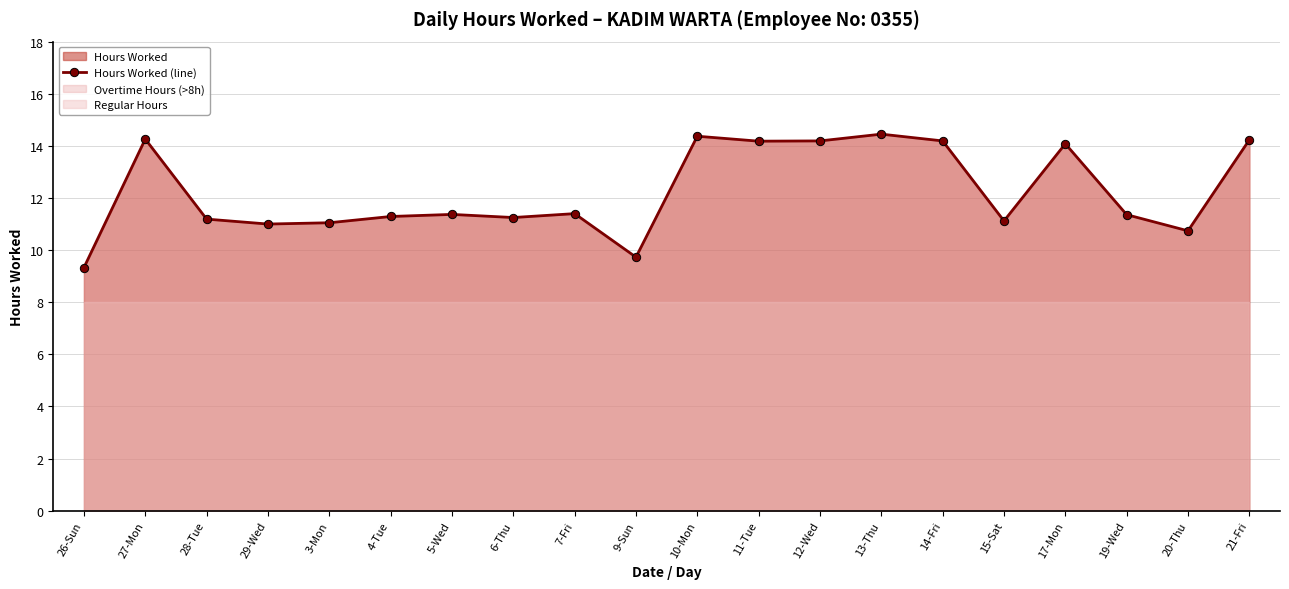

Count the number of data series in this chart.

1